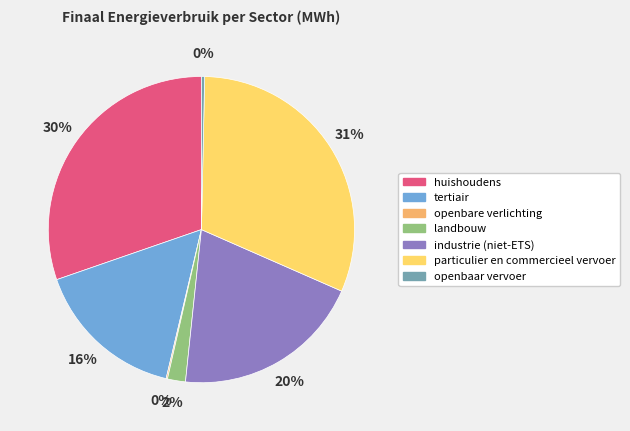

Is there a majority slice in this chart?

No